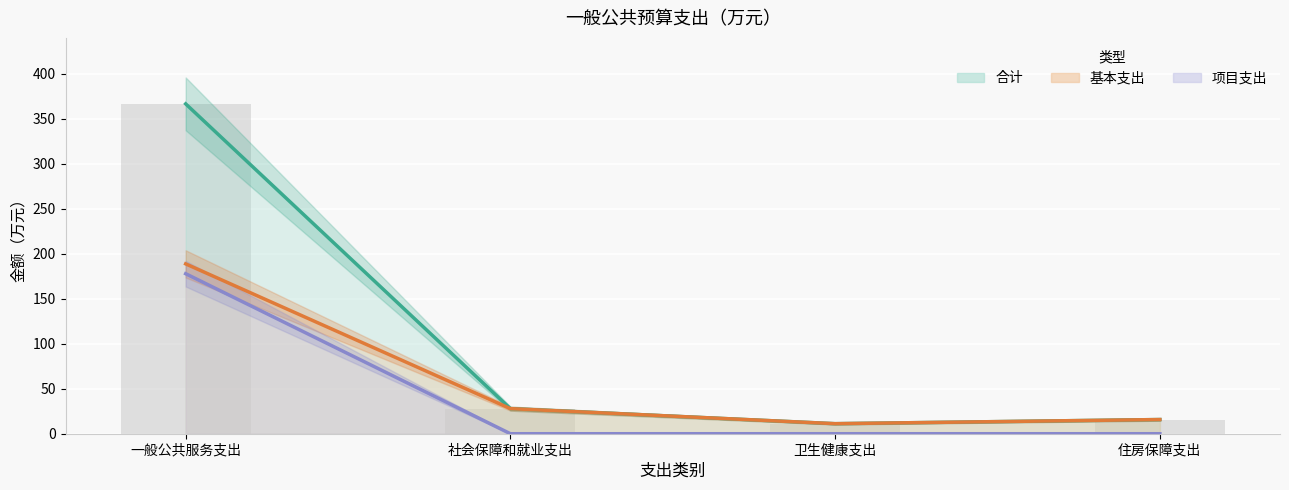

What is the difference between the highest and lowest values at 社会保障和就业支出?

27.9